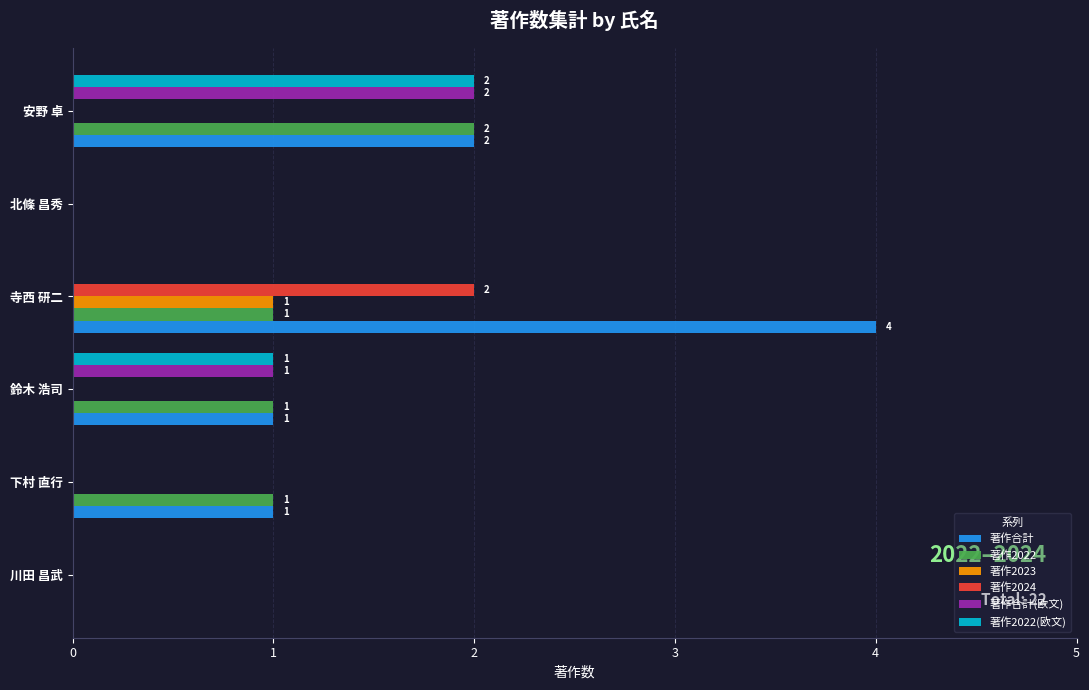

Which series has the largest total across all categories?

著作合計